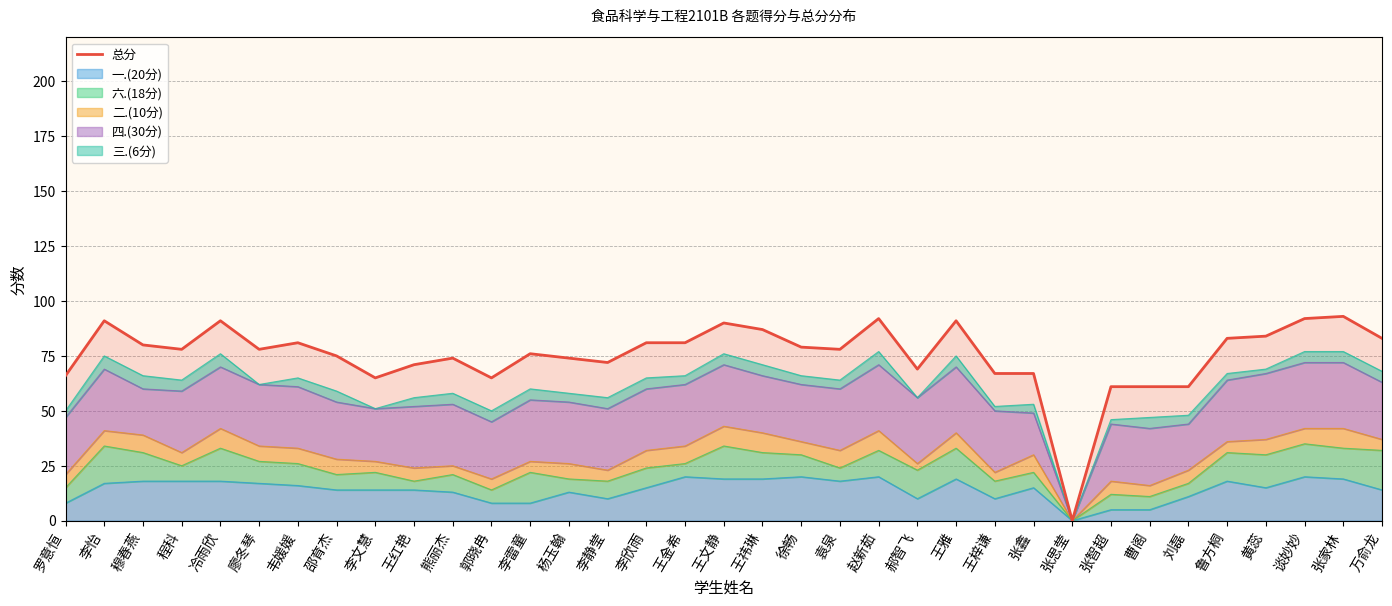

At which label is the value closest to 46?

张智超